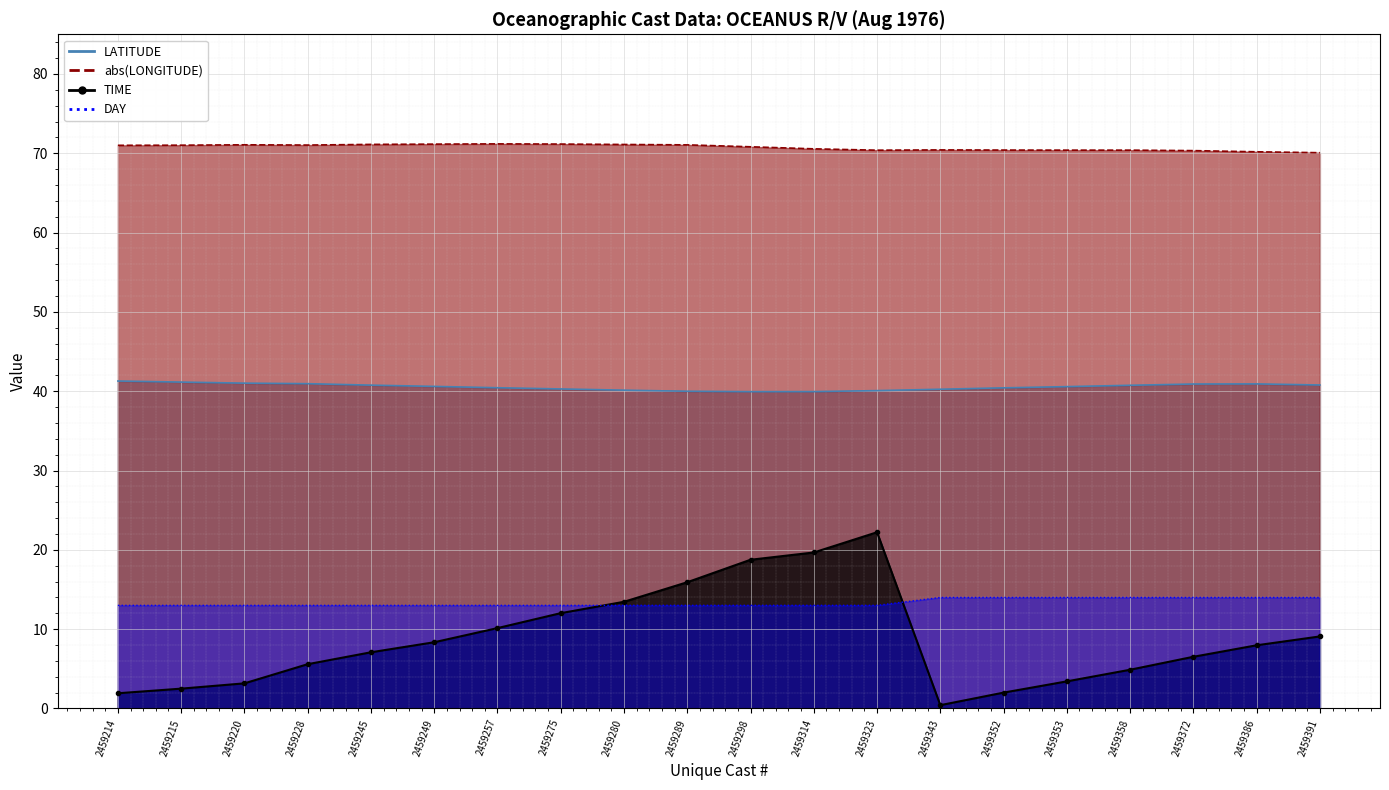

True or false: LATITUDE has a value of 8.7 at 2459343.

False